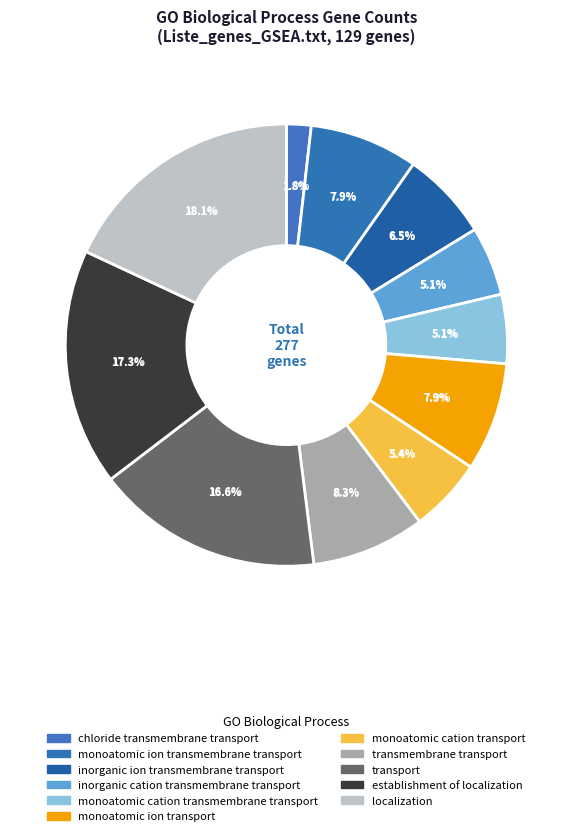

Is there any slice that represents more than half of the pie?

No